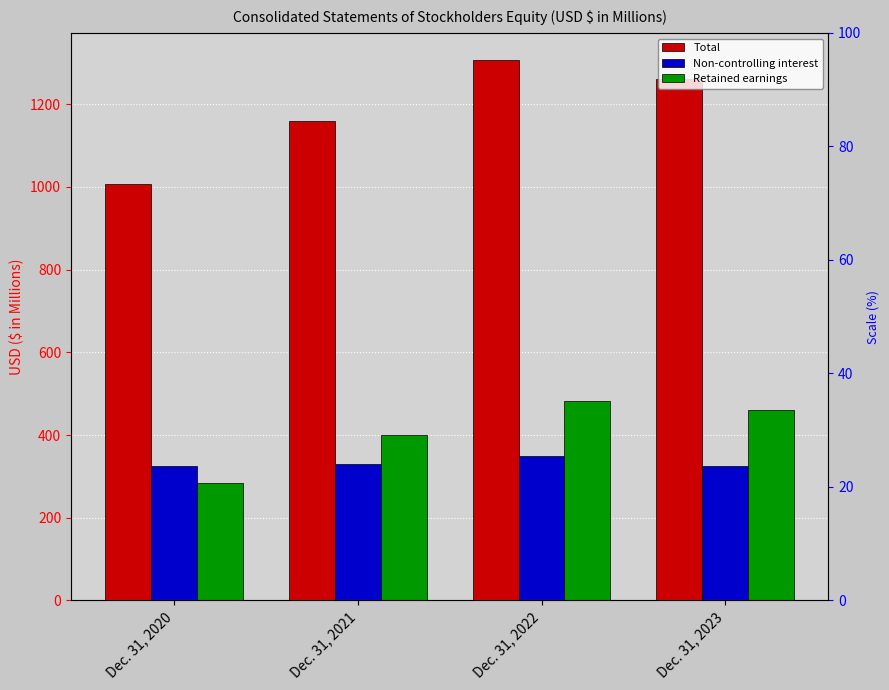

What is the value of the Total bar at the 3rd from the left?

1306.8